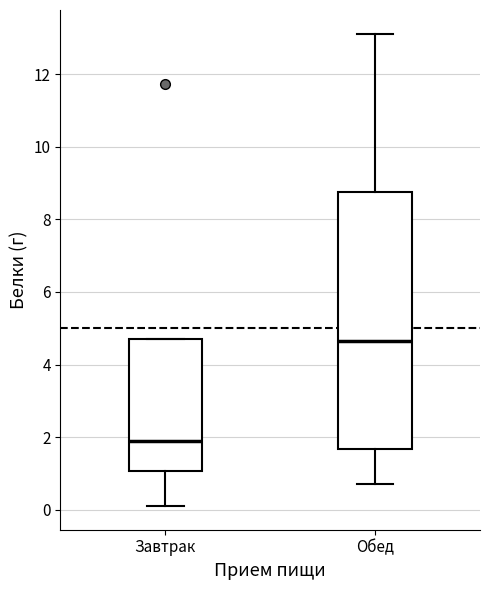

Where is the upper edge of the box for Завтрак on the y-axis? The values are not printed on the chart, so give them approximately, as read against the axis.

4.8